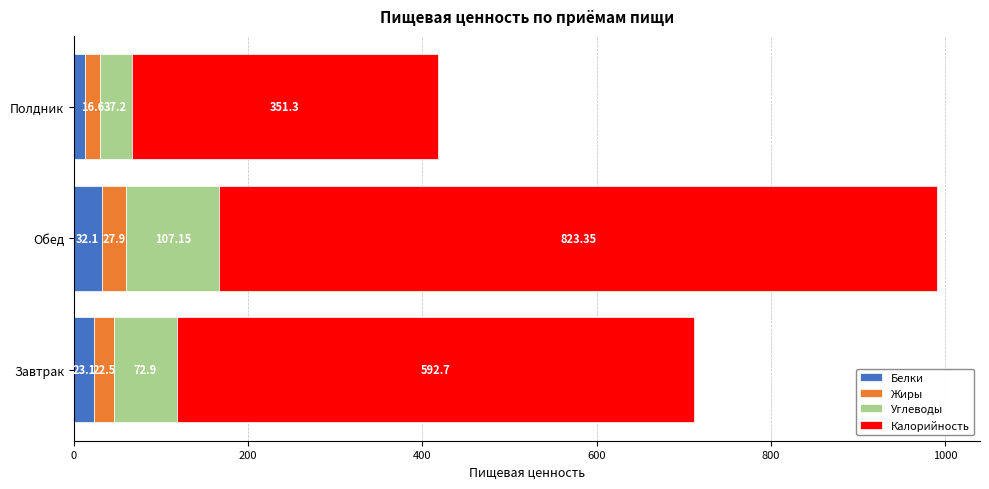

At which category is the sum across all series the highest?

Обед